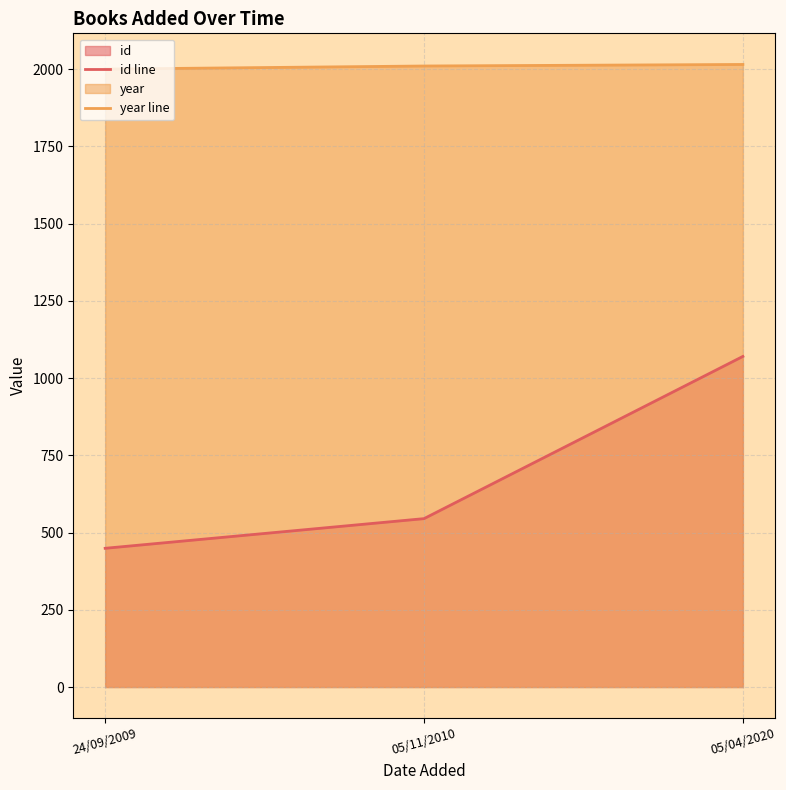

How many data points in id line are above 545?

1